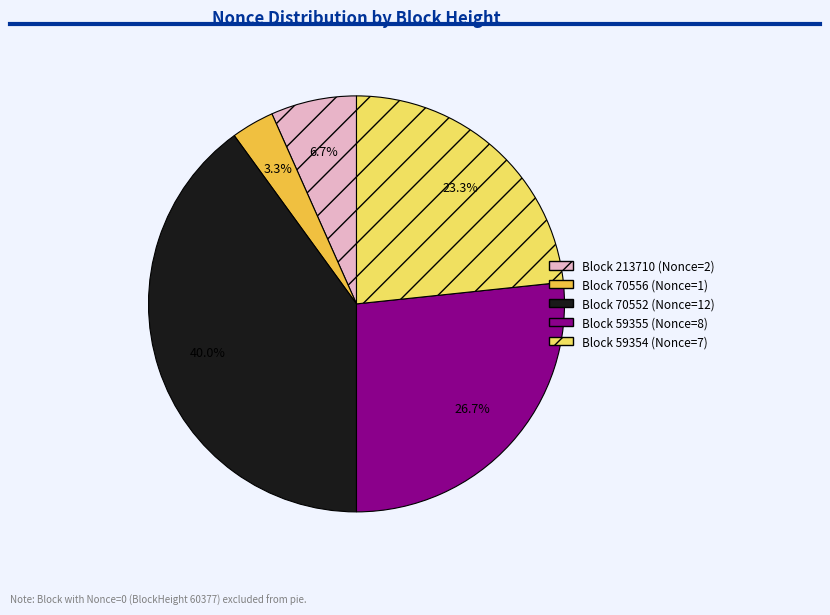

Does any single category account for the majority?

No